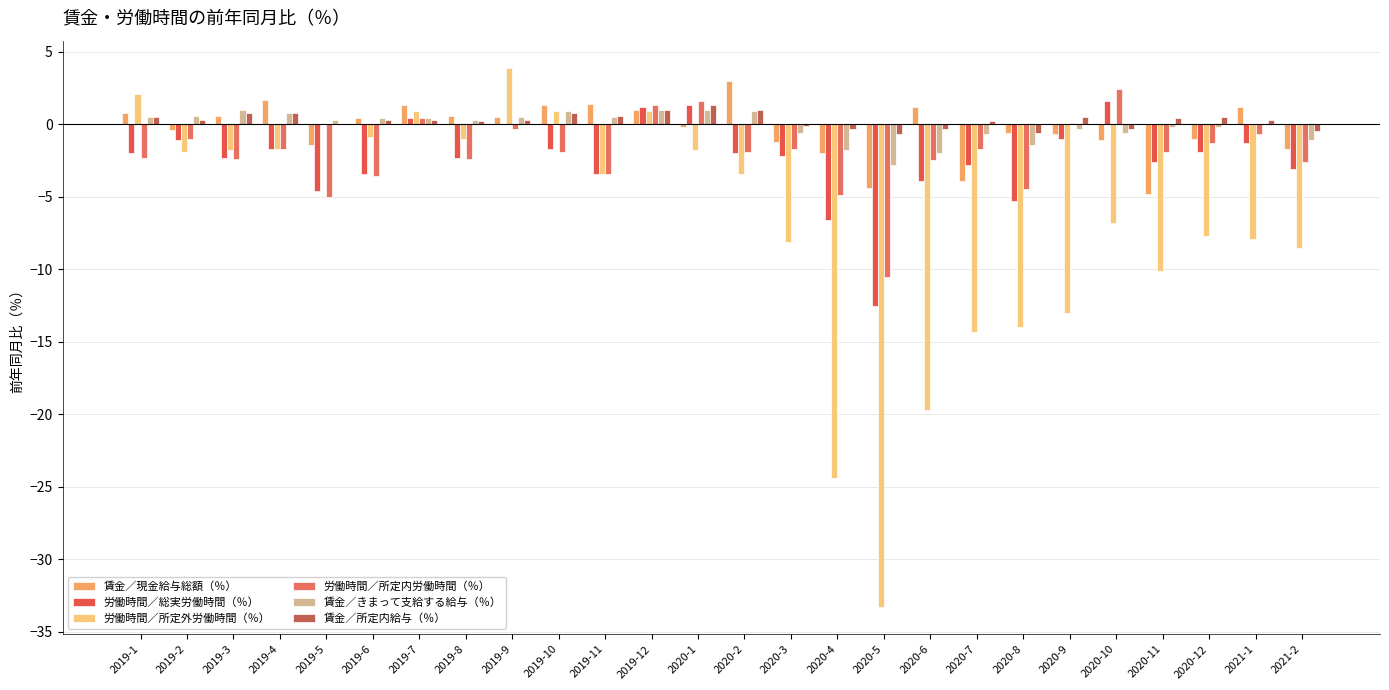

What is the difference between the 賃金／所定内給与（％） values at 2020-11 and 2020-9?

0.1